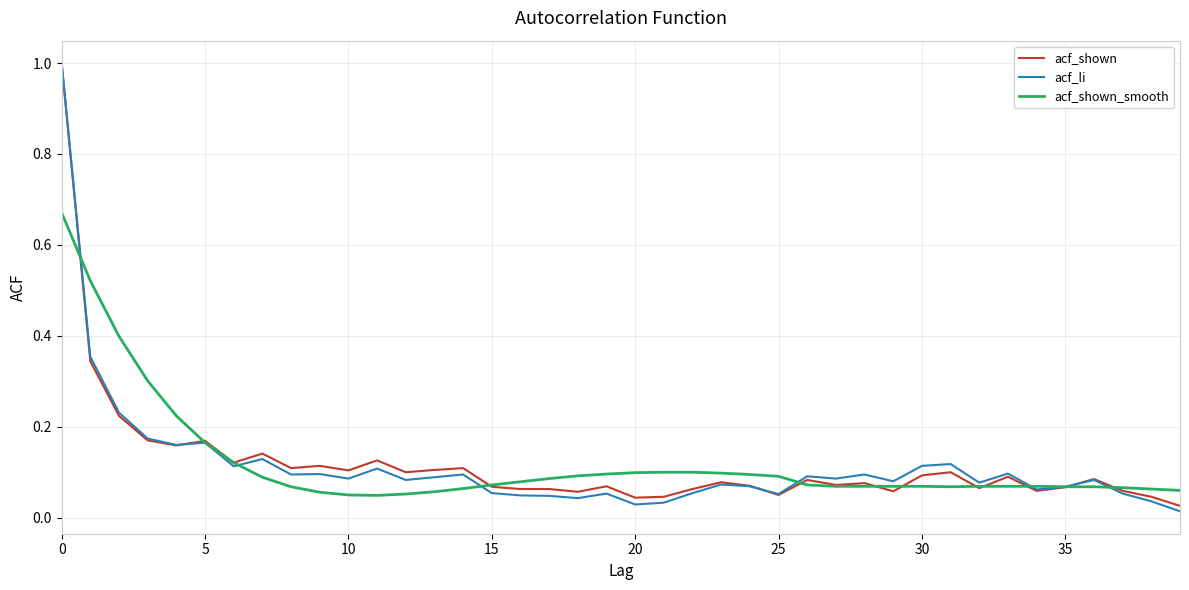

What is the maximum value for acf_shown?

1.0